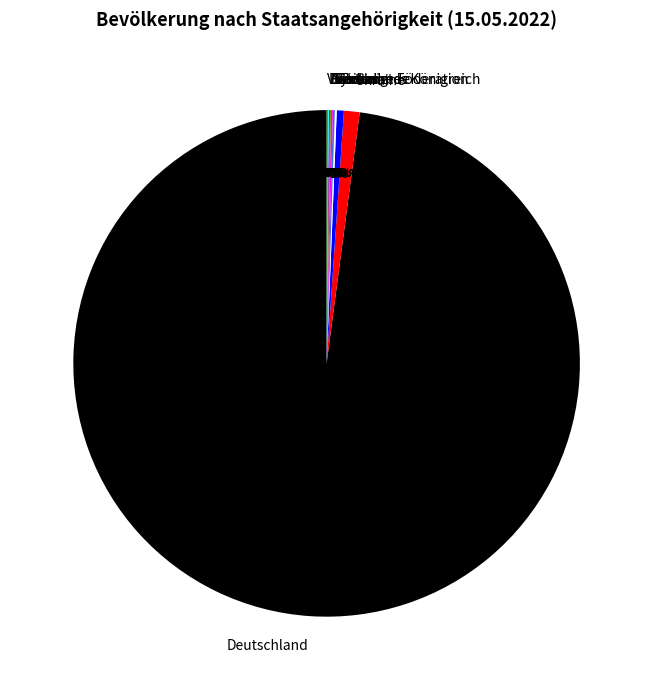

Is there a majority slice in this chart?

Yes